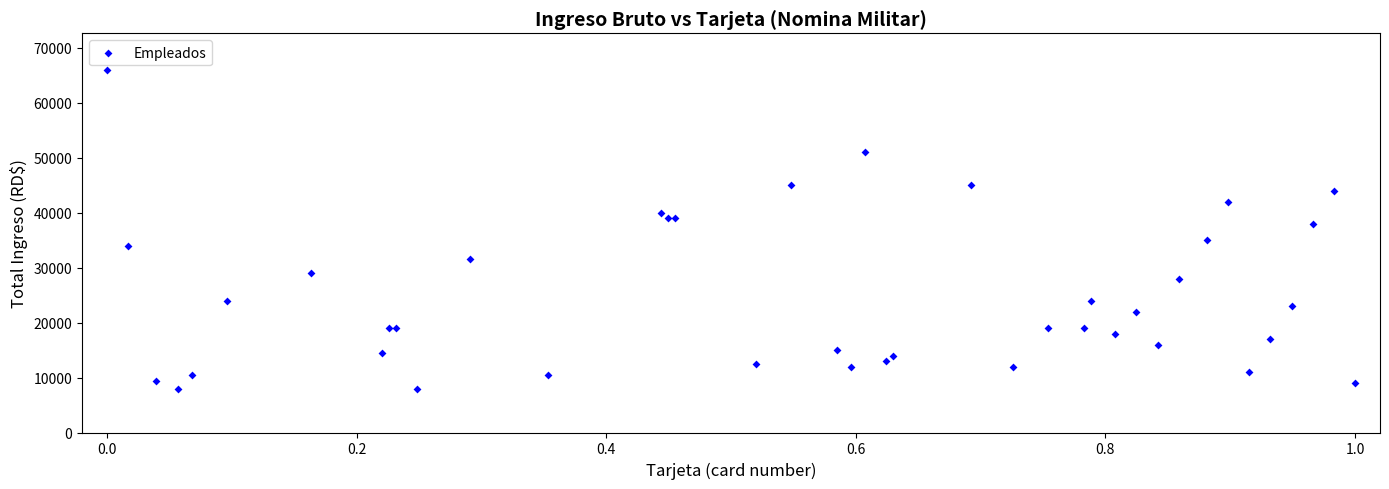

What Y value in the scatter plot is closest to 37000?

38000